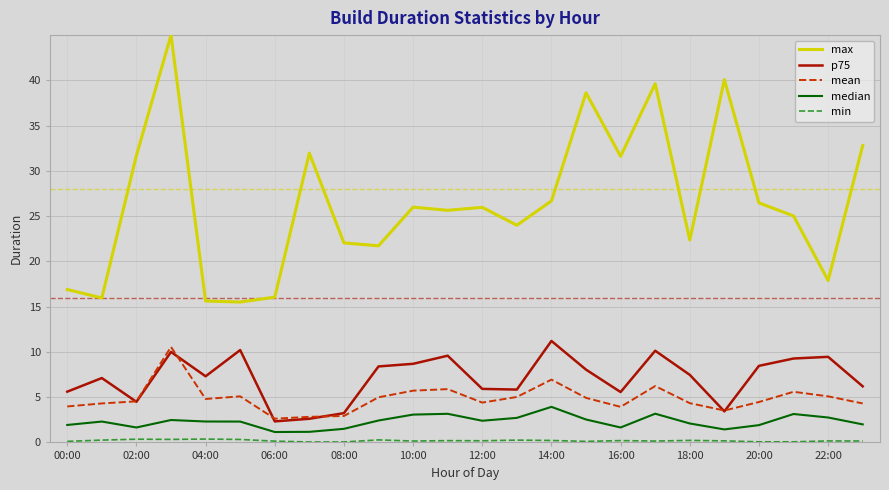

True or false: p75 and max cross at least once.

False